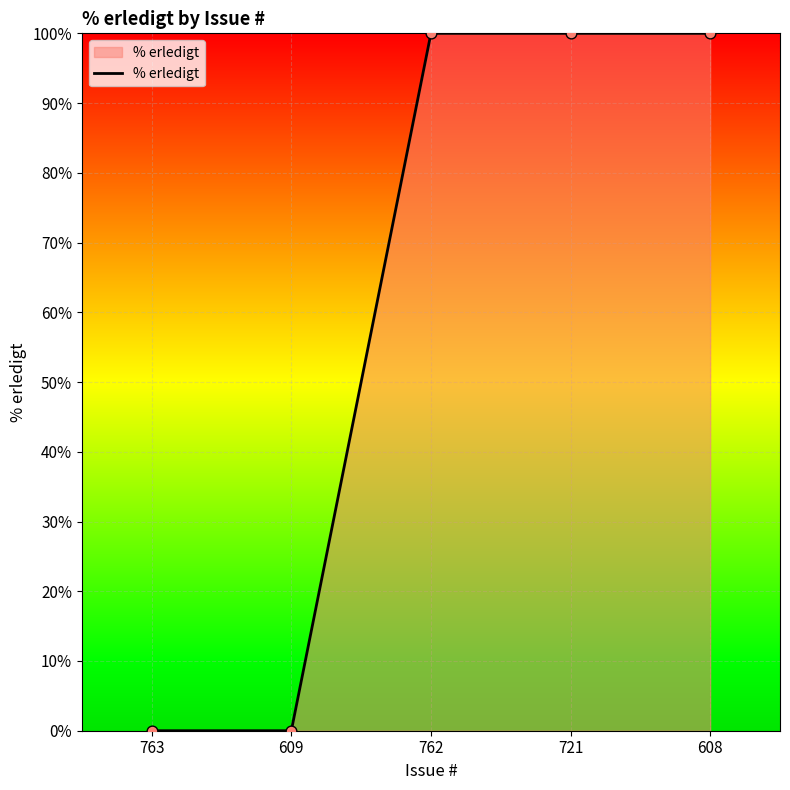

What is the change in value from 763 to 762?

+100